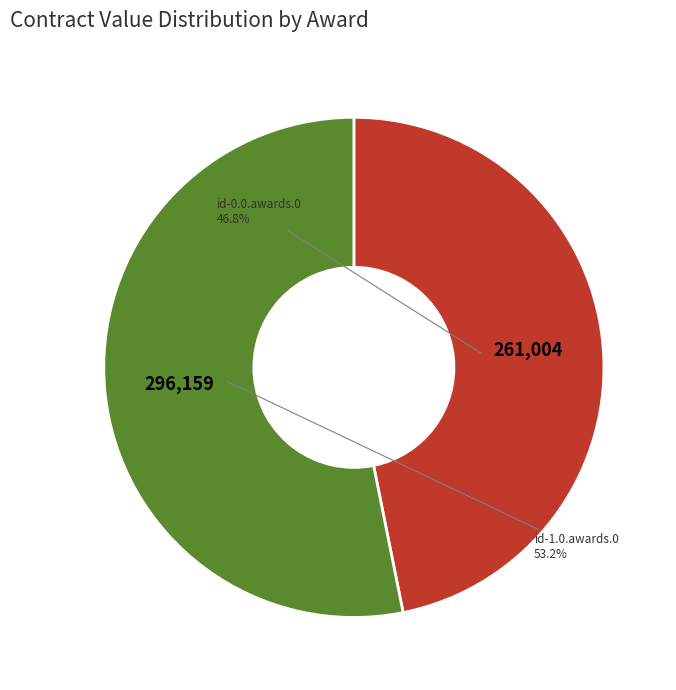

Is there any slice that represents more than half of the pie?

Yes